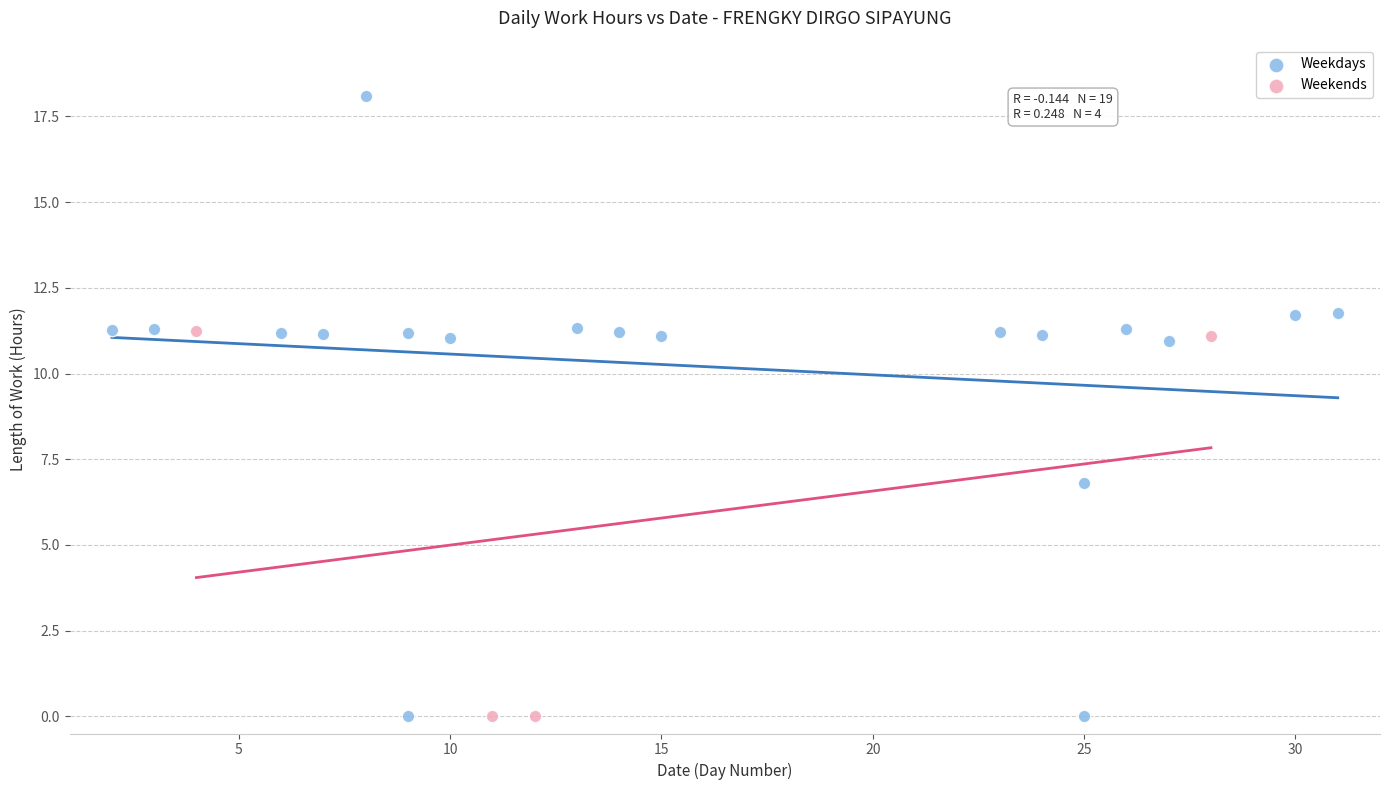

Which series contains the highest Y value?

Weekdays